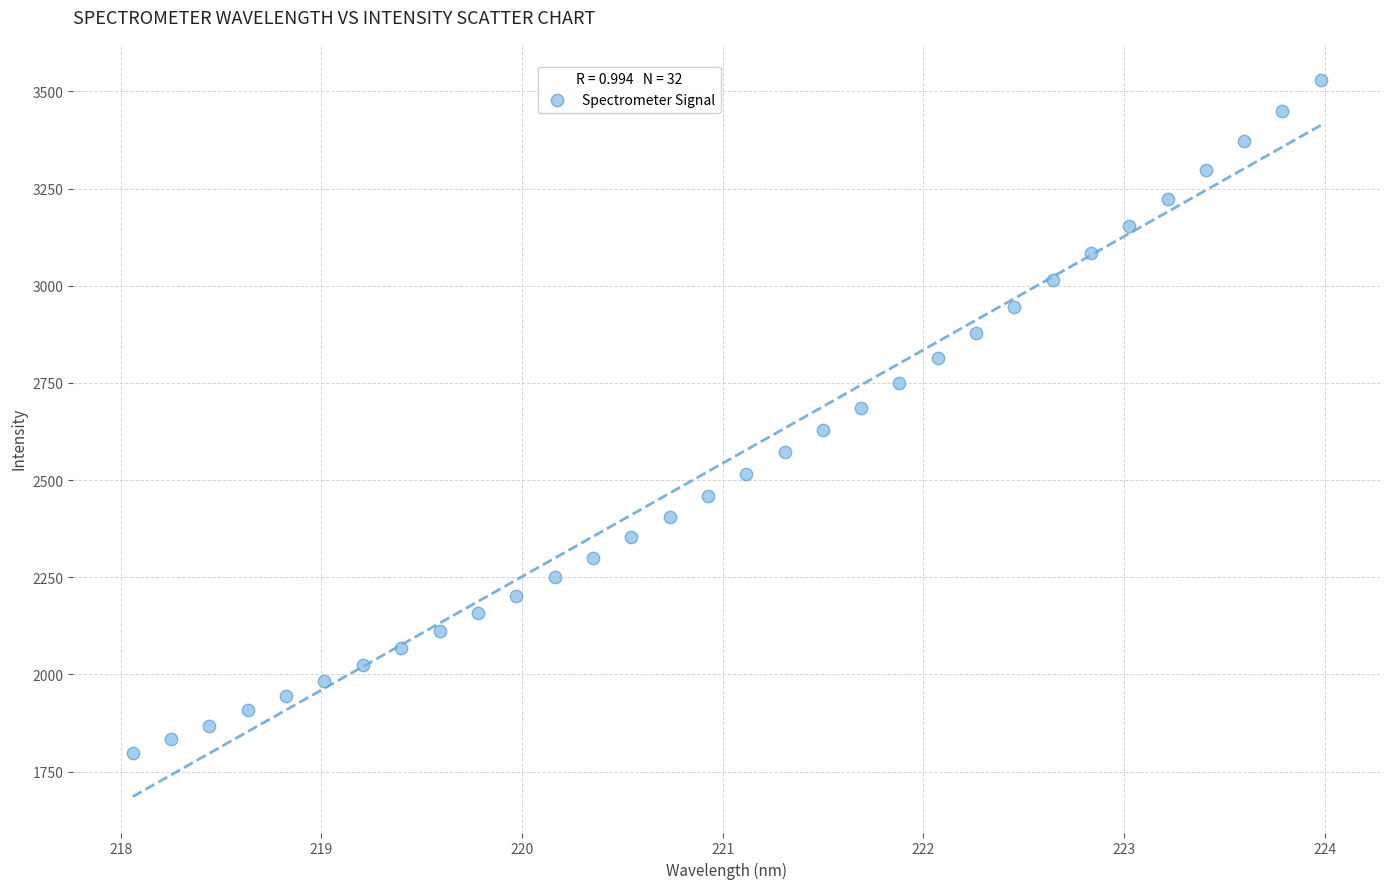

What is the range of X values (max minus min)?

5.9